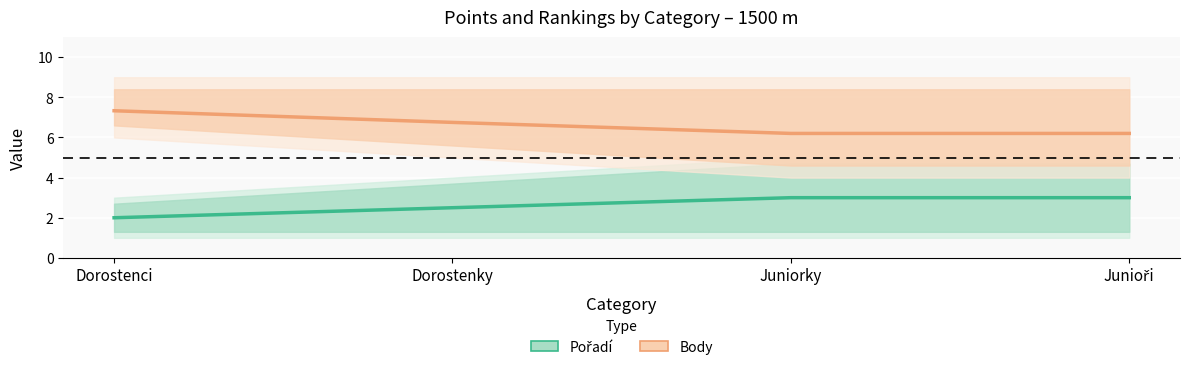

Reading left to right, transcribe all the data shown in this chart.

Pořadí (mean rank): Dorostenci=2.0	Dorostenky=2.5	Juniorky=3.0	Junioři=3.0
Body (mean points): Dorostenci=7.3	Dorostenky=6.8	Juniorky=6.2	Junioři=6.2